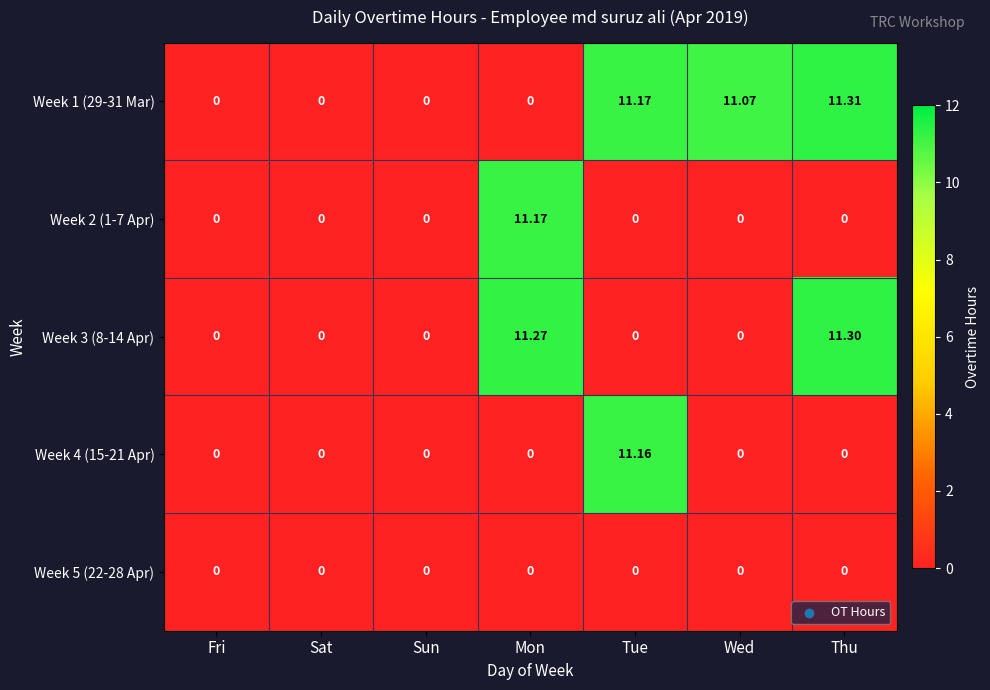

Rank the series by their maximum value, from highest to lowest.

Week 1 (29-31 Mar), Week 3 (8-14 Apr), Week 2 (1-7 Apr), Week 4 (15-21 Apr), Week 5 (22-28 Apr)